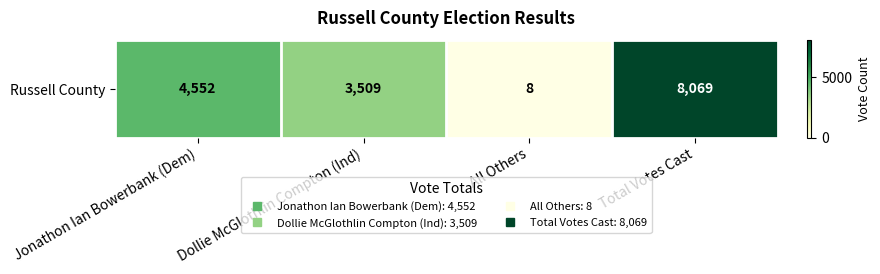

What is the average value?

4034